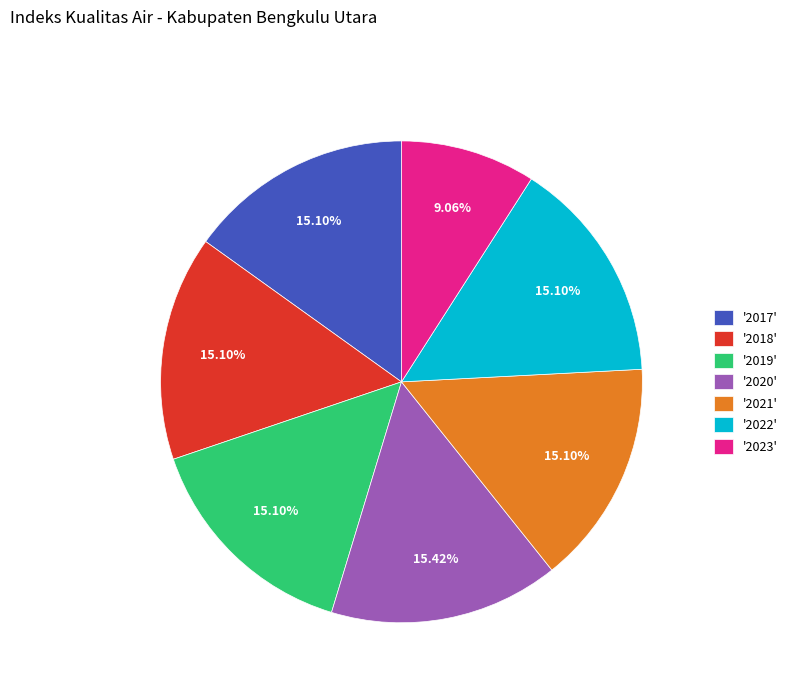

What is the ratio of the value at '2019' to the value at '2017'?

1.0